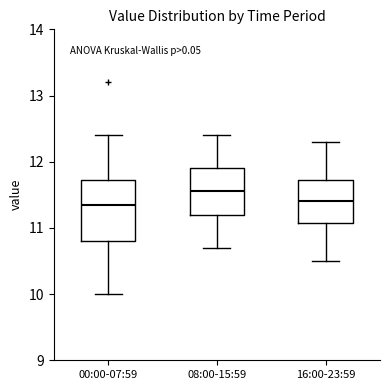

Reading left to right, transcribe this box plot: for each box, give where its median line is, the range the box spans, and where its two whiskers end, as read against the y-axis. The values are not printed on the chart, so give them approximately, as read against the axis.

00:00-07:59: median 11.4, box 10.8 to 11.7, whiskers 10.0 to 12.4
08:00-15:59: median 11.6, box 11.2 to 11.9, whiskers 10.7 to 12.4
16:00-23:59: median 11.4, box 11.1 to 11.7, whiskers 10.5 to 12.3